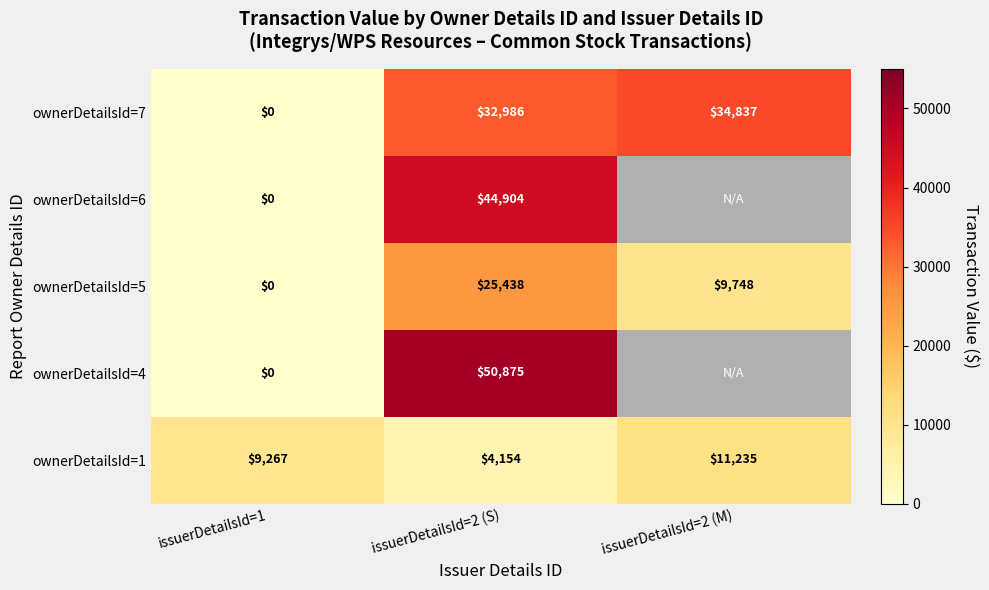

Count the number of data series in this chart.

5